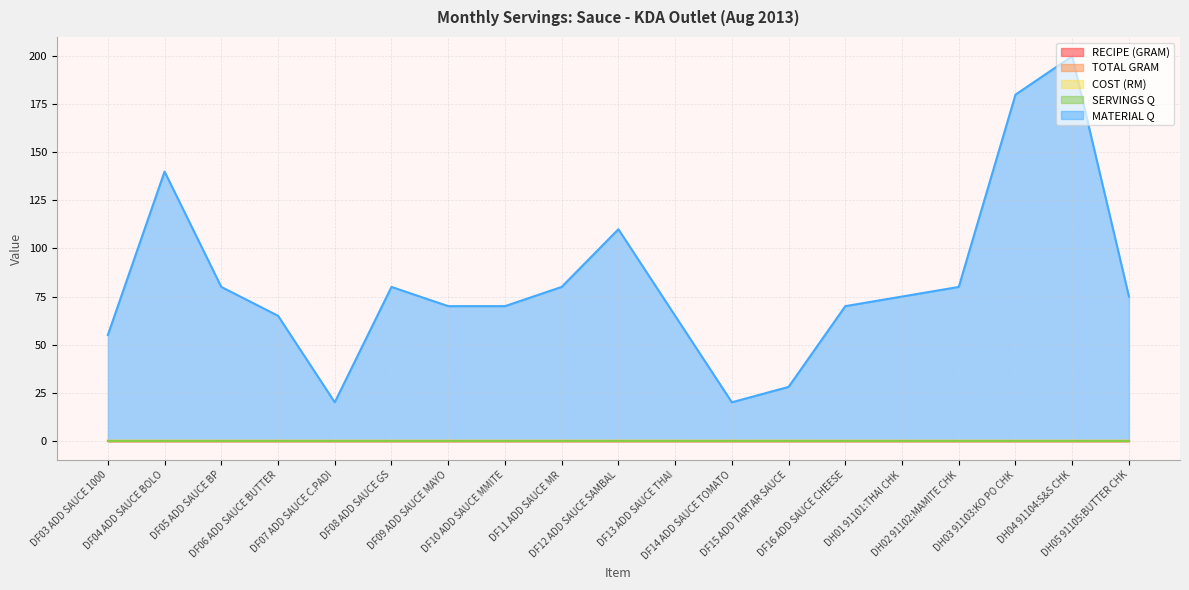

Which series has the largest total across all categories?

MATERIAL Q